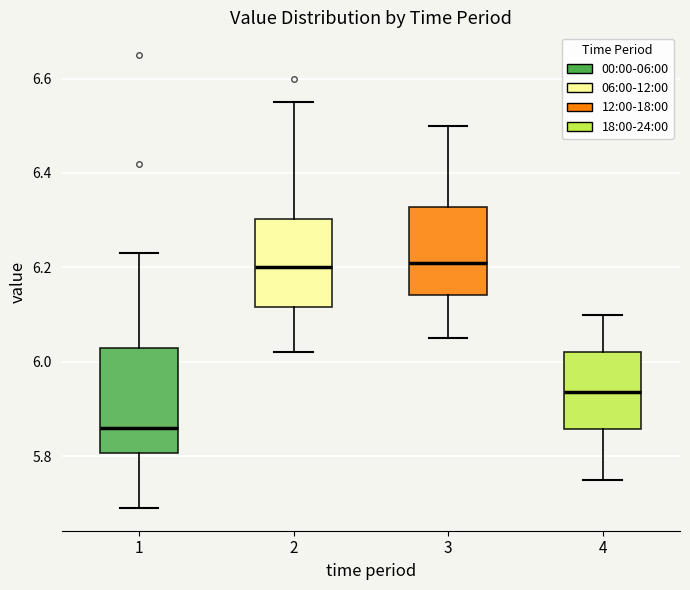

Reading left to right, transcribe this box plot: for each box, give where its median line is, the range the box spans, and where its two whiskers end, as read against the y-axis. The values are not printed on the chart, so give them approximately, as read against the axis.

1: median 5.86, box 5.80 to 6.04, whiskers 5.70 to 6.24
2: median 6.20, box 6.12 to 6.30, whiskers 6.02 to 6.56
3: median 6.22, box 6.14 to 6.32, whiskers 6.06 to 6.50
4: median 5.94, box 5.86 to 6.02, whiskers 5.76 to 6.10